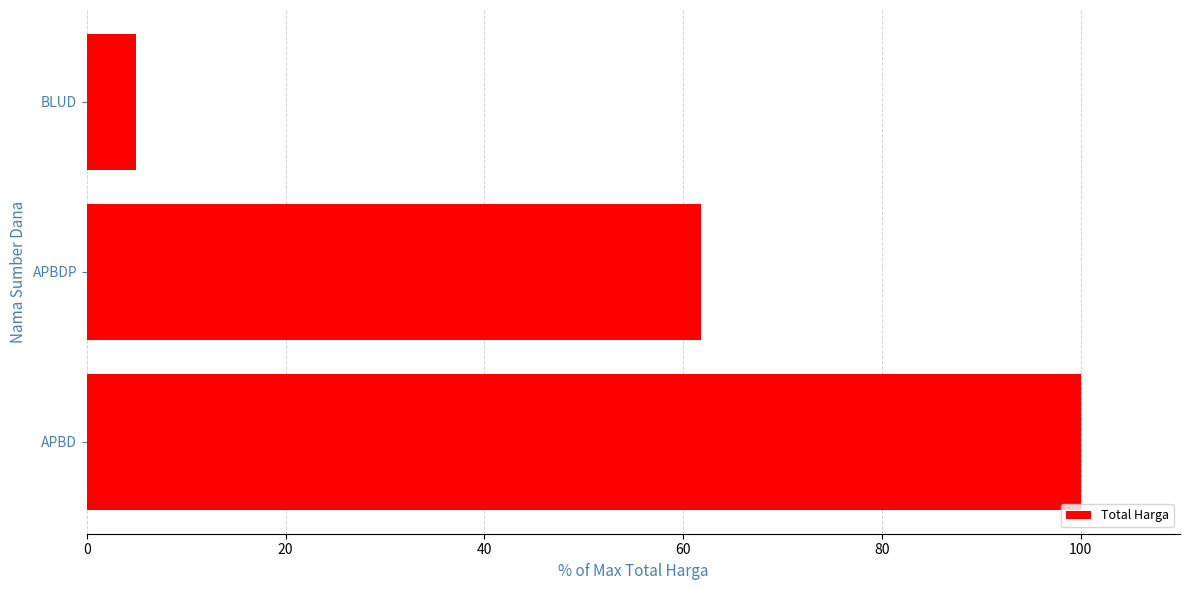

Between APBDP and BLUD, which is larger?

APBDP